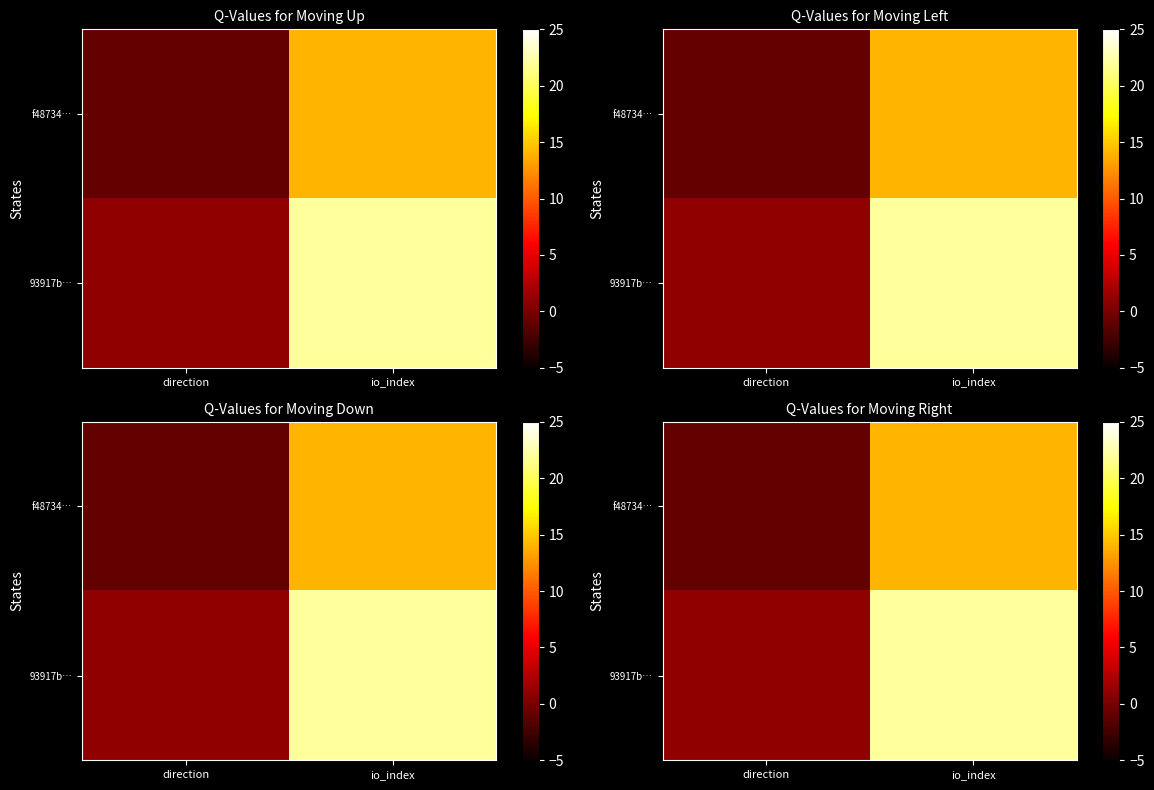

Rank the series by their maximum value, from lowest to highest.

f48734…, 93917b…